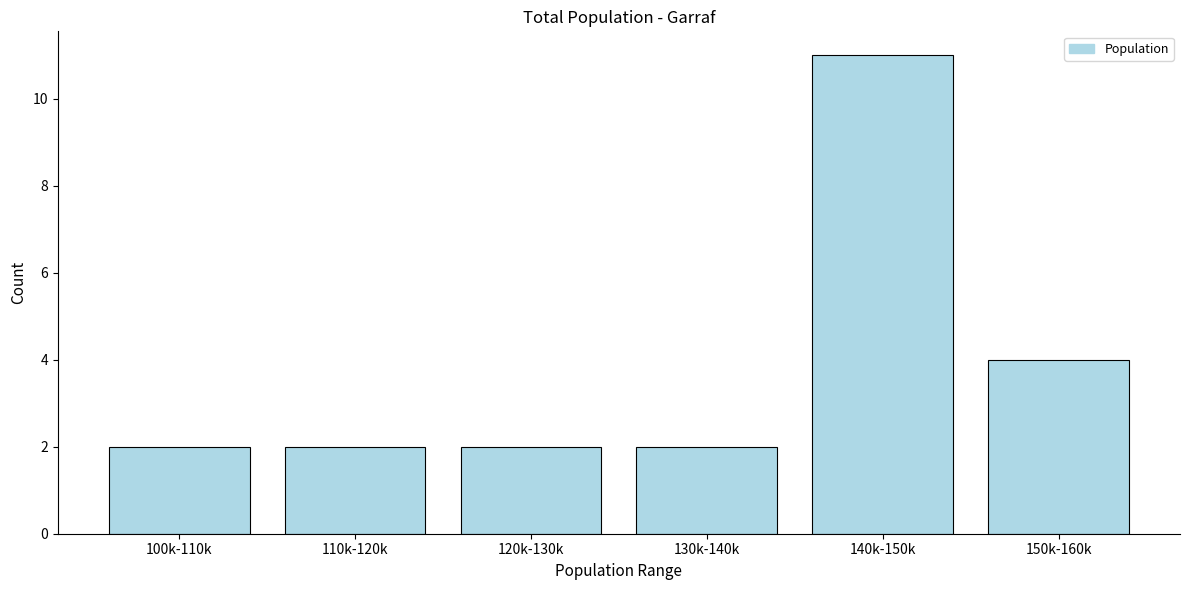

Reading left to right, transcribe all the data shown in this chart.

2	2	2	2	11	4